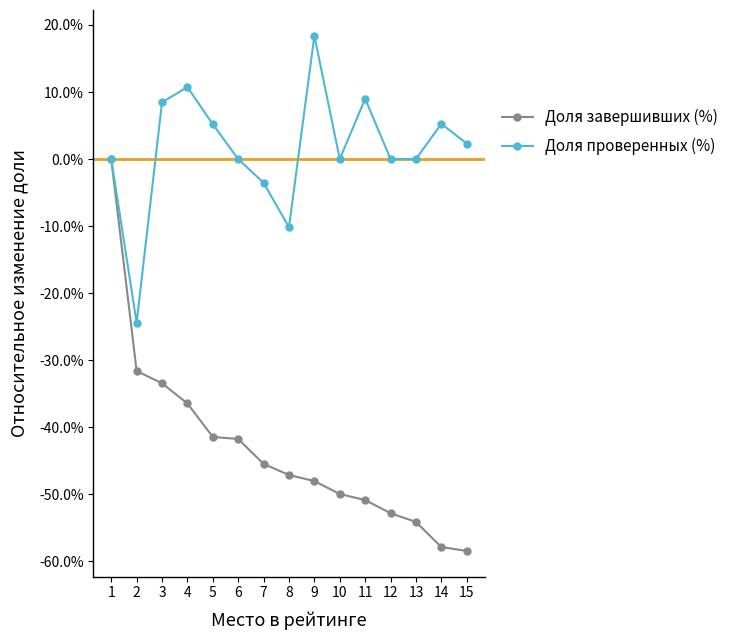

List the series in order of their overall mean, highest first.

Доля проверенных (%), Доля завершивших (%)